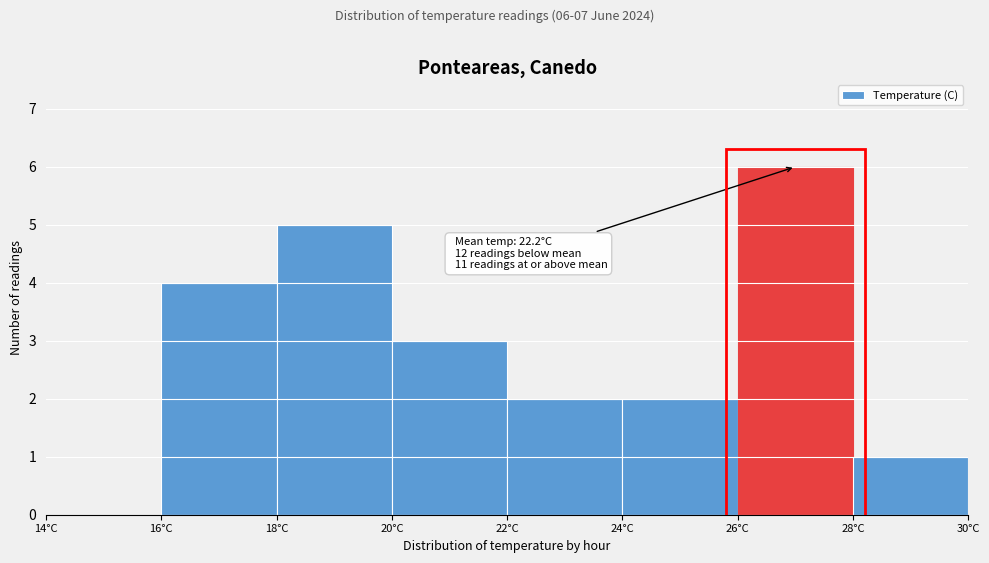

Over which range of the x-axis is the bar tallest?

26 to 28